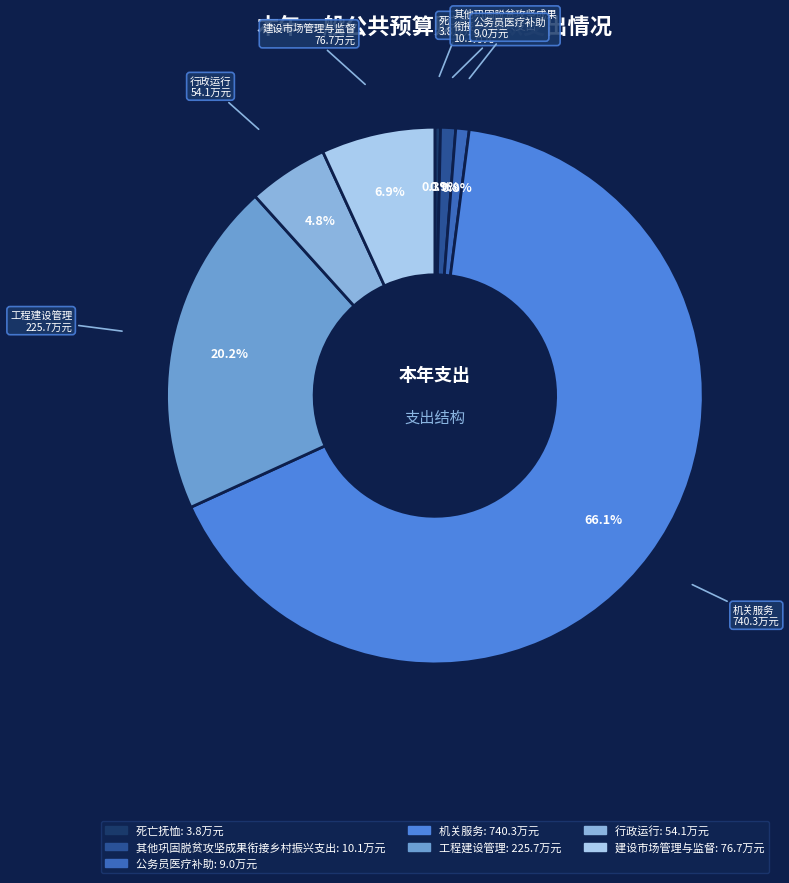

How many segments does this pie chart have?

7